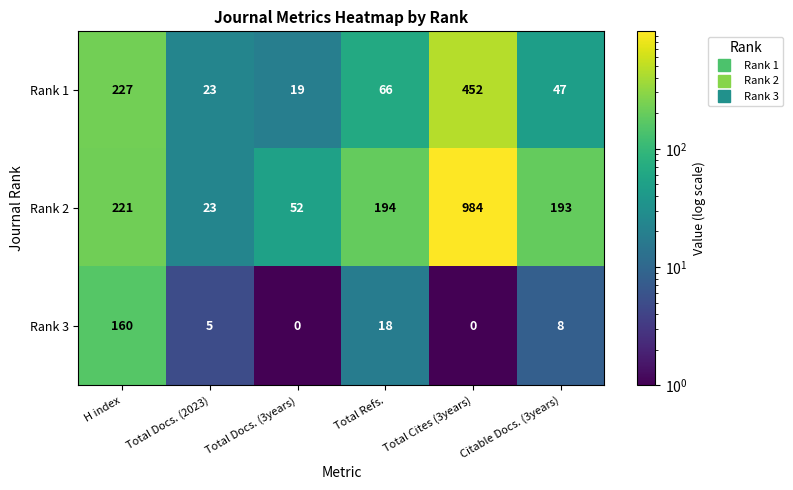

At how many categories does at least one series exceed 512?

1